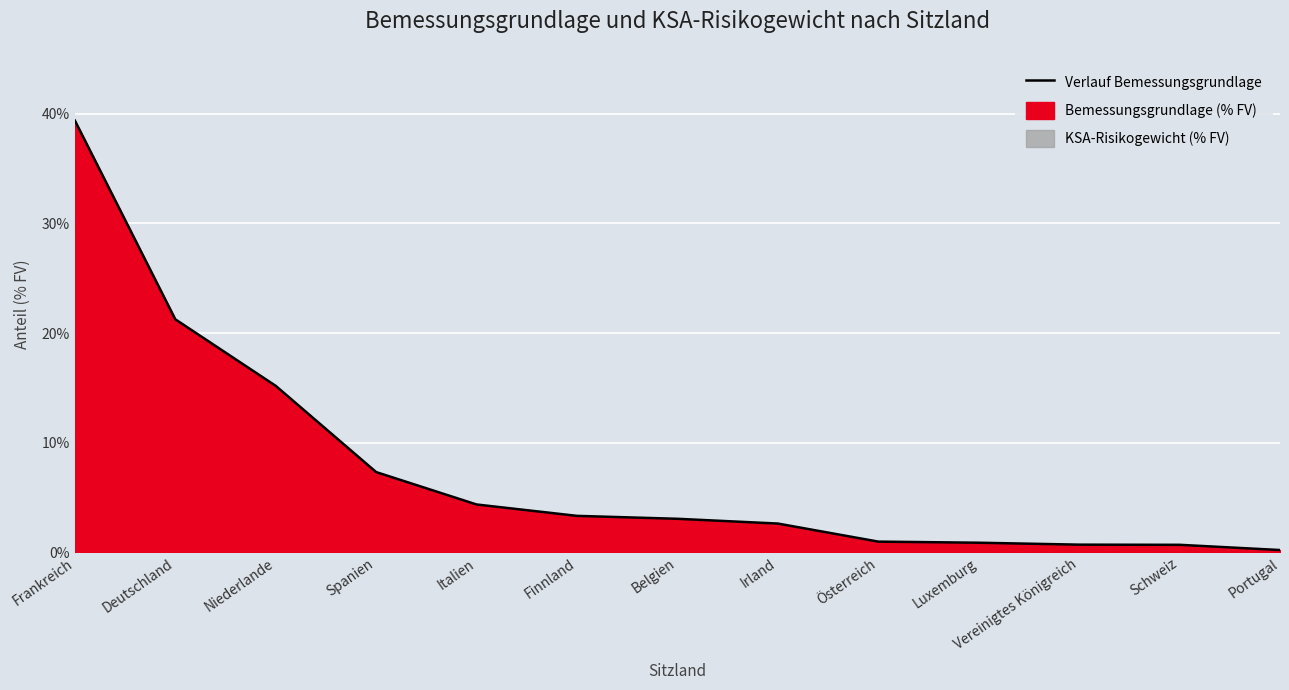

How many distinct data groups are displayed?

1